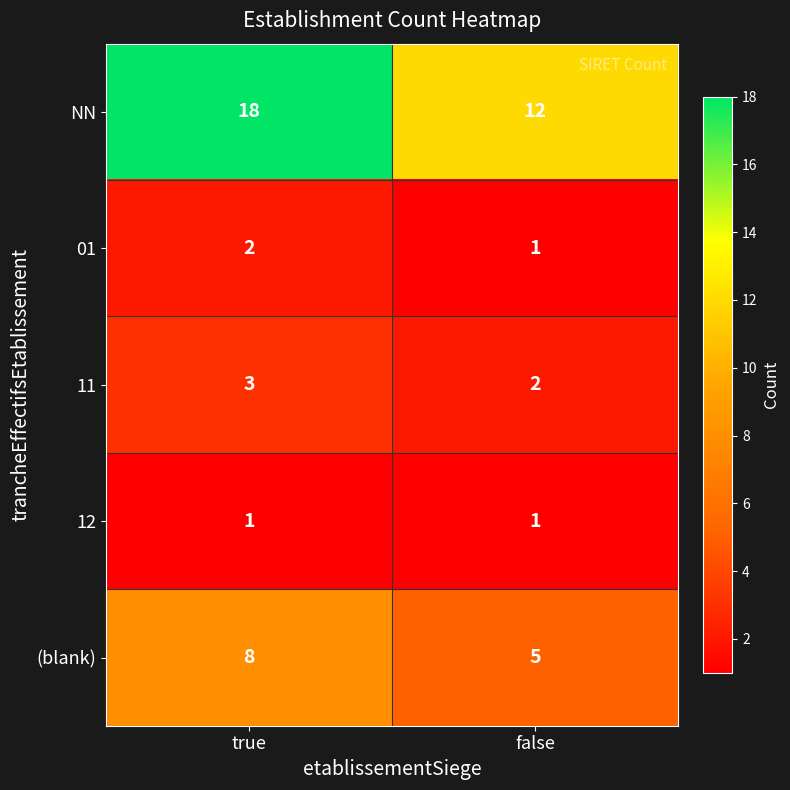

What is the difference between the (blank) values at false and true?

3